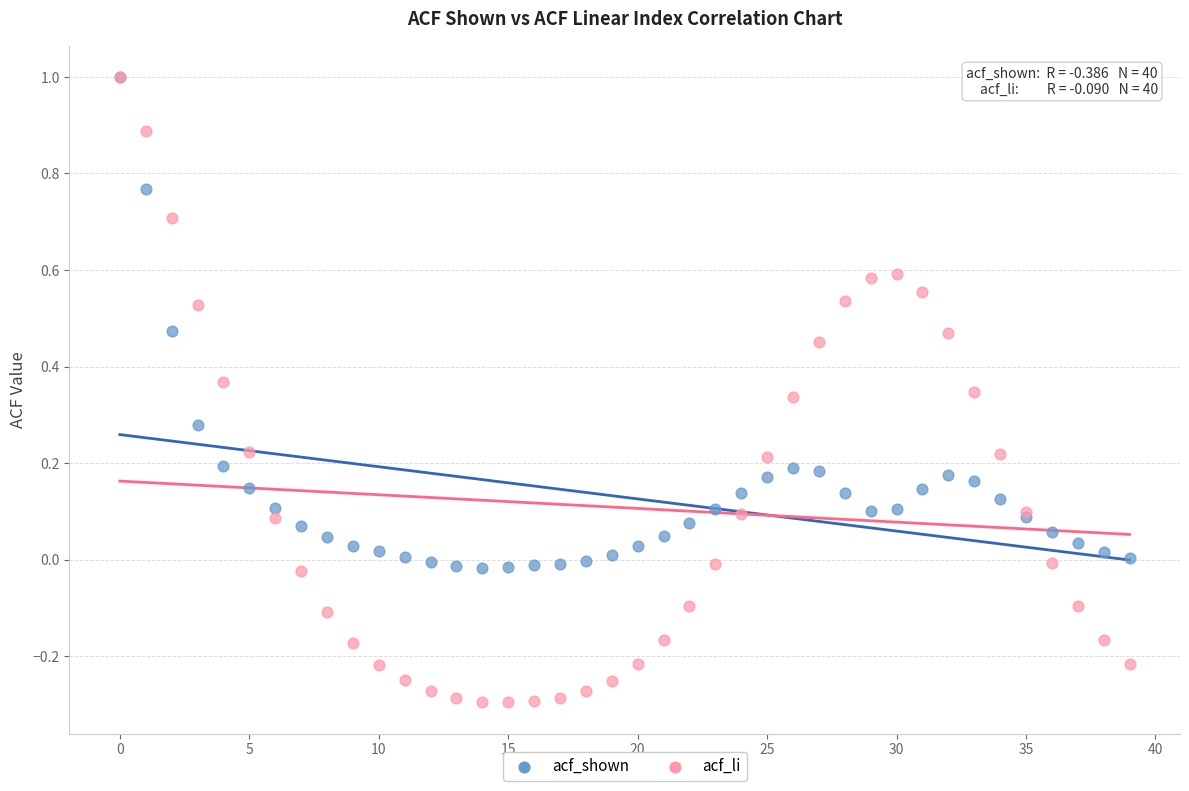

Which series has the largest Y range (max minus min)?

acf_li